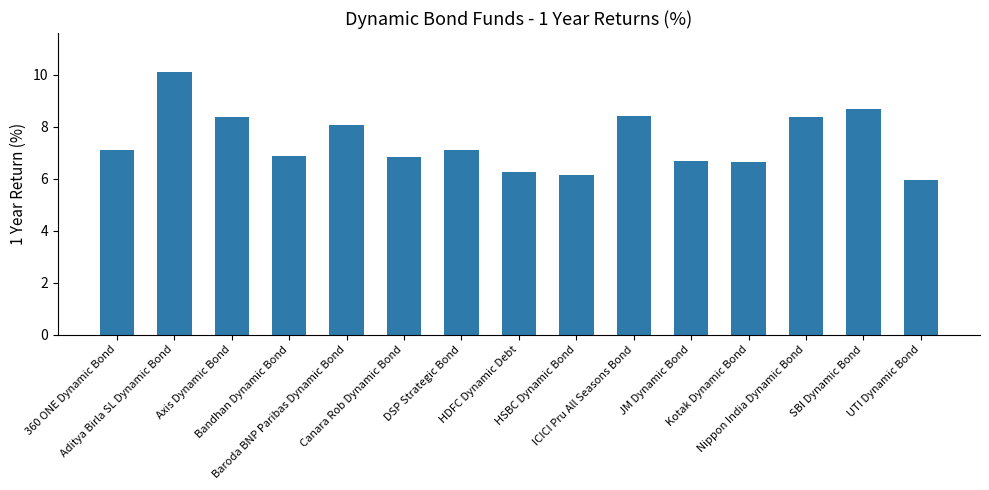

Approximately how many times larger is the value at UTI Dynamic Bond compared to Axis Dynamic Bond?

0.7